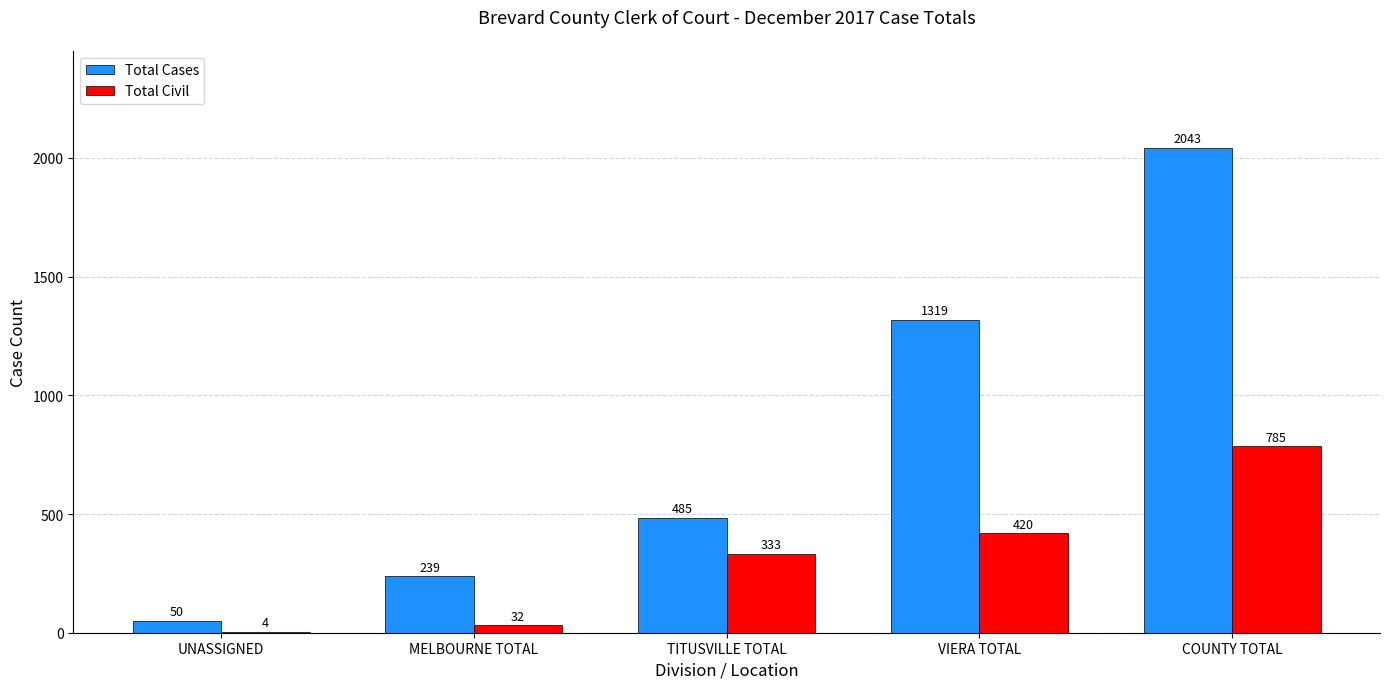

What is the maximum value for Total Civil?

785